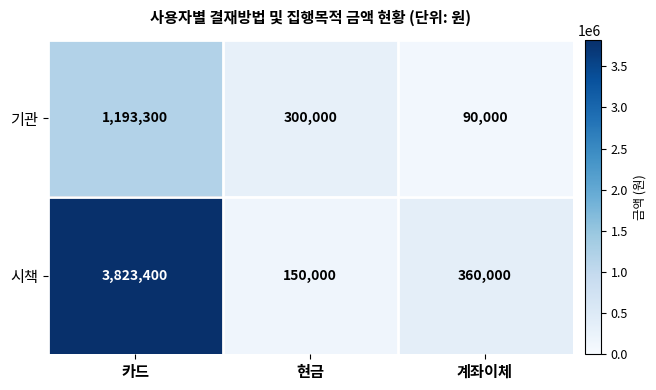

What is the spread (max minus min) of values at 현금?

150000